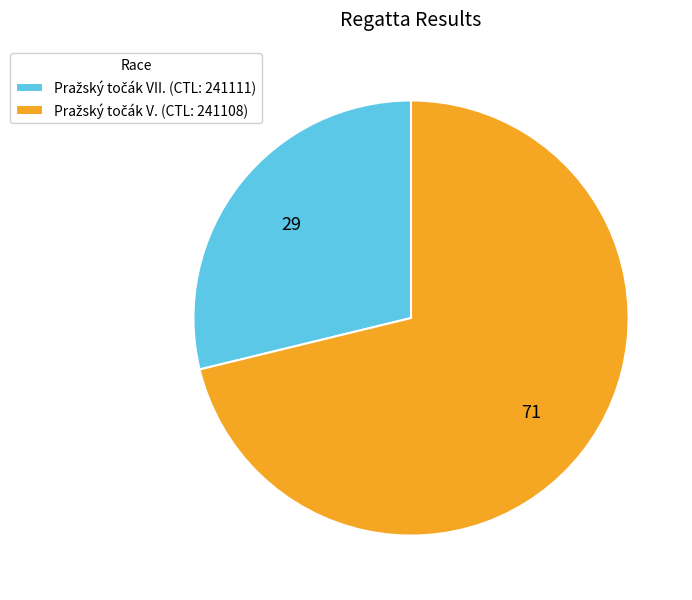

Does any single category account for the majority?

Yes